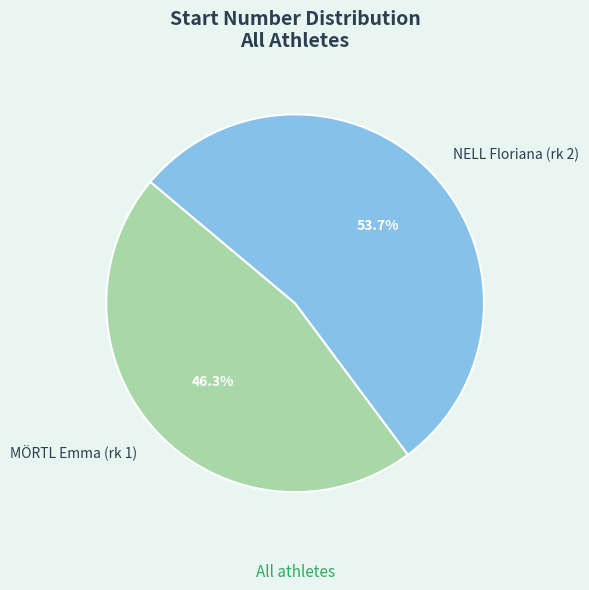

To the nearest percent, what is the combined percentage of NELL Floriana (rk 2) and MÖRTL Emma (rk 1)?

100%